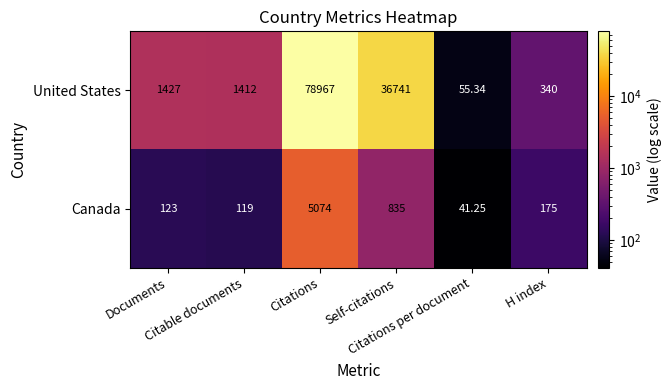

Rank the series by their average value, from highest to lowest.

United States, Canada